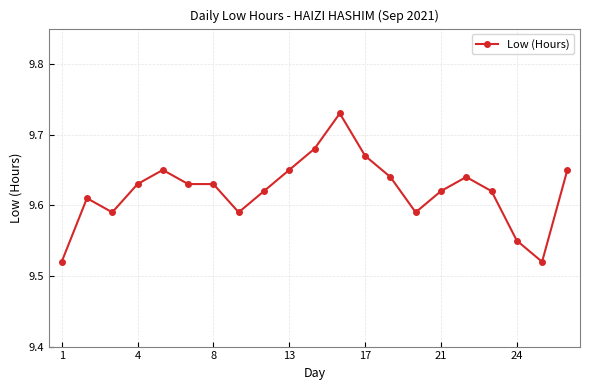

True or false: the data has more than 1 interior local peaks.

True